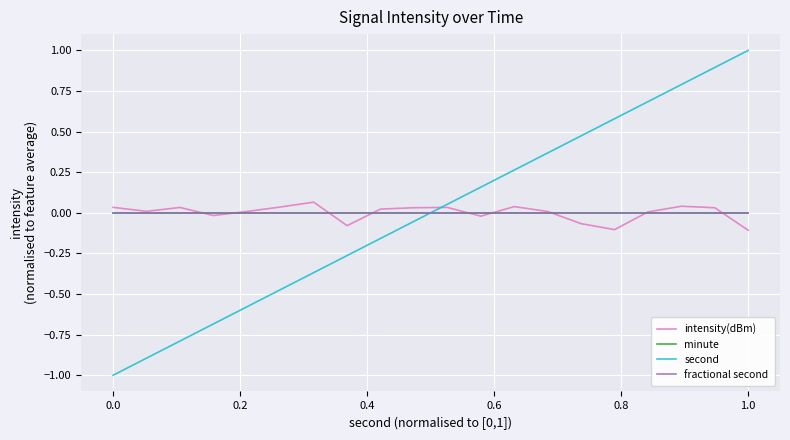

Does the chart have visible grid lines?

Yes